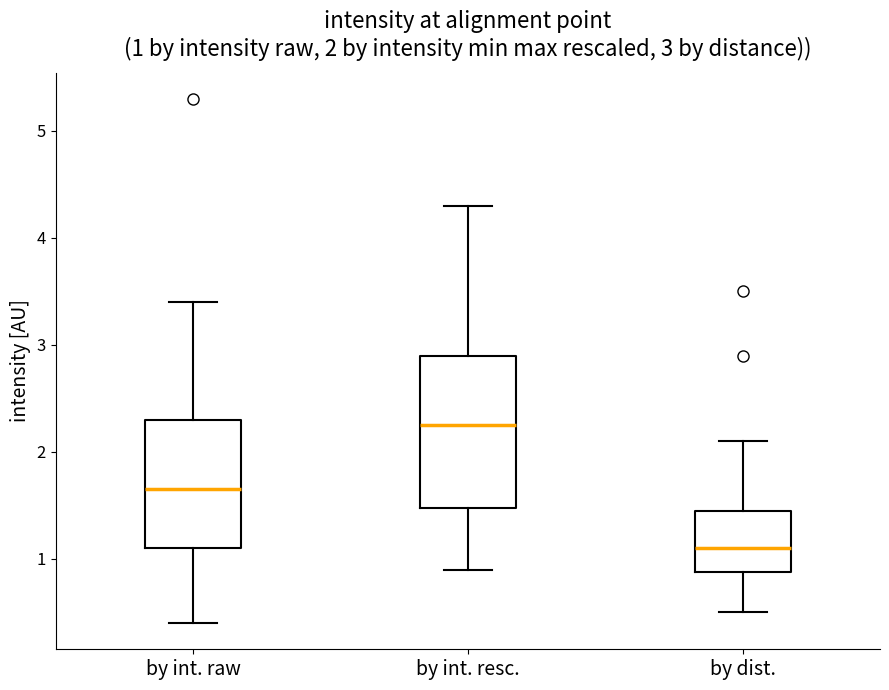

Comparing the boxes themselves (not the whiskers), which one is the tallest?

by int. resc.